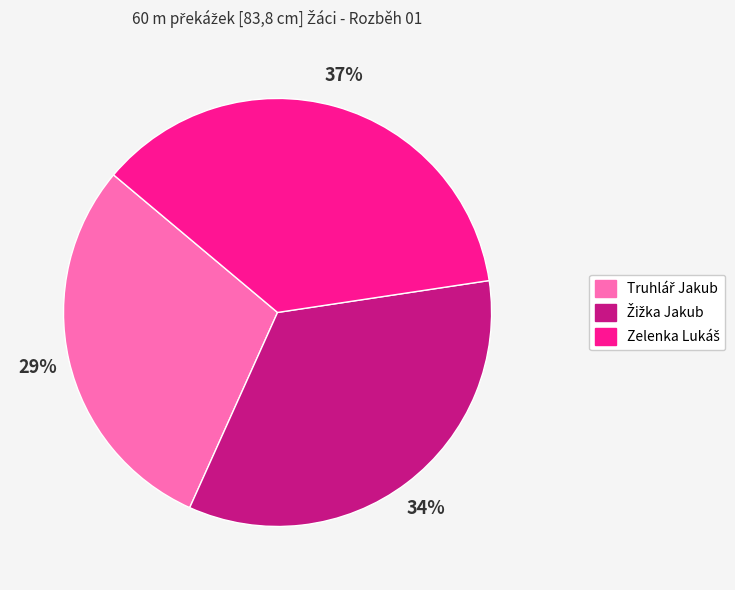

Does any single category account for the majority?

No